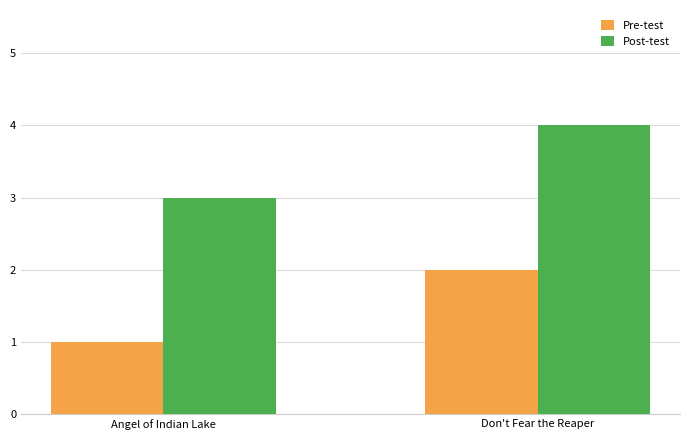

Reading left to right, extract all data points from this chart.

Pre-test: Angel of Indian Lake=1	Don't Fear the Reaper=2
Post-test: Angel of Indian Lake=3	Don't Fear the Reaper=4